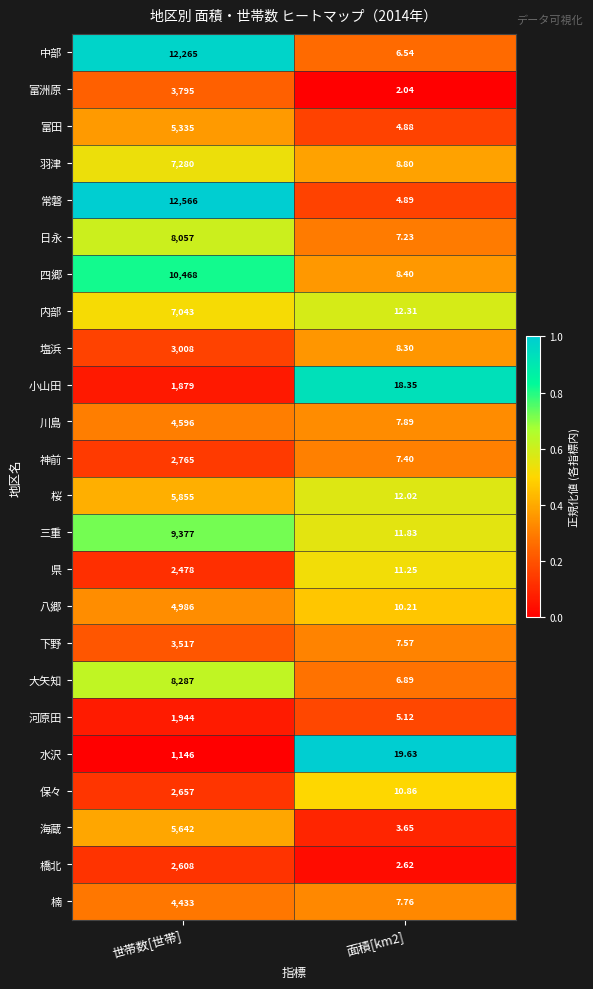

At which category is the sum across all series the highest?

世帯数[世帯]